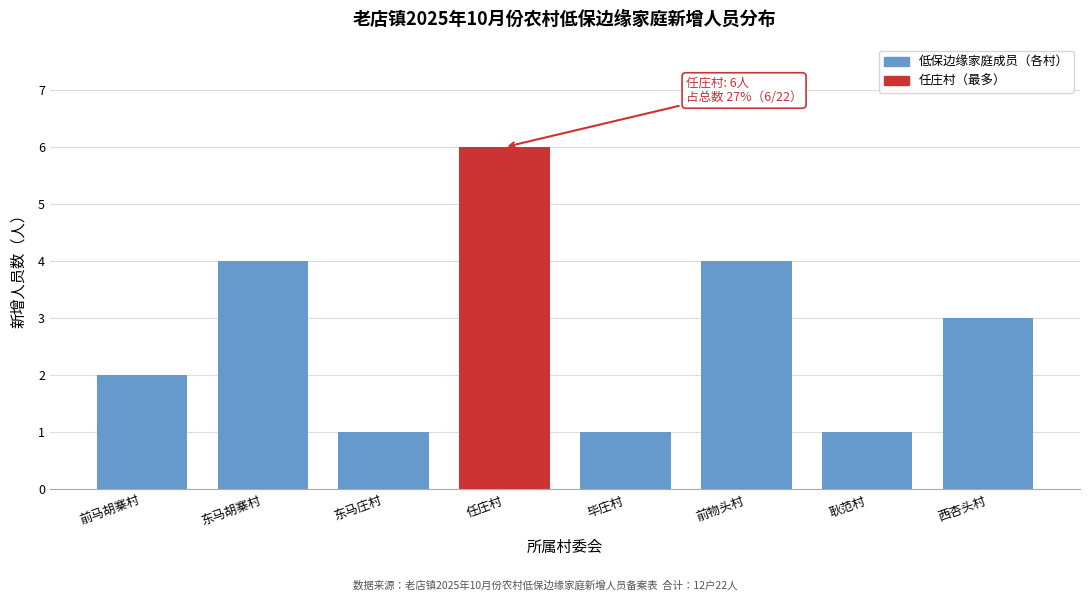

Reading right to left, list all the values displayed in this chart.

3	1	4	1	6	1	4	2